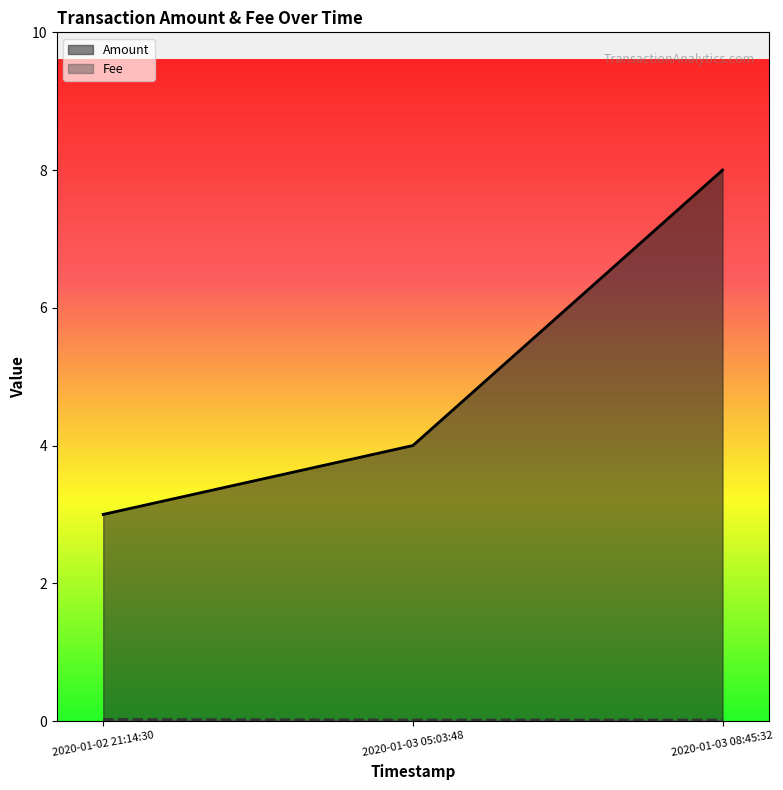

What is the difference between the Amount values at 2020-01-03 08:45:32 and 2020-01-03 05:03:48?

4.0